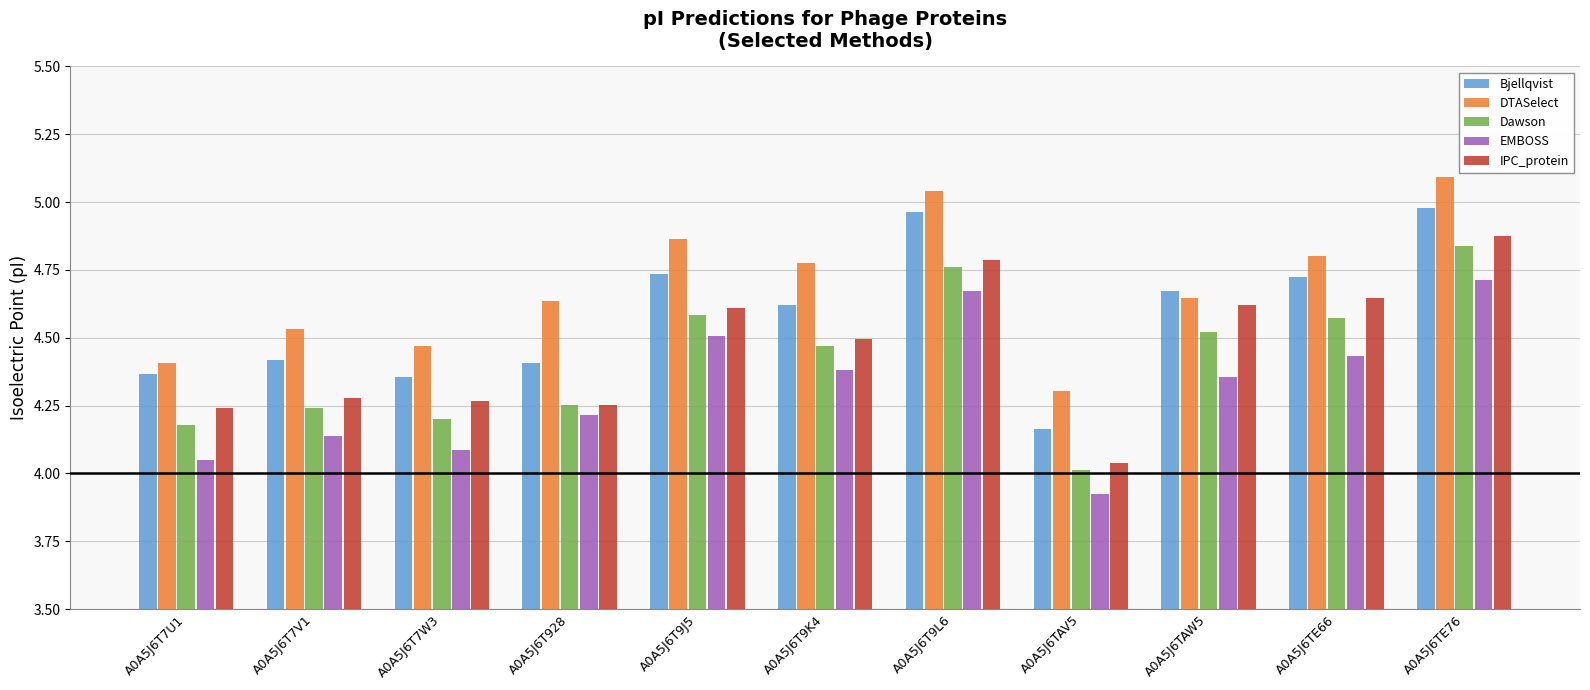

What is the difference between the maximum and minimum values in the IPC_protein series?

0.8